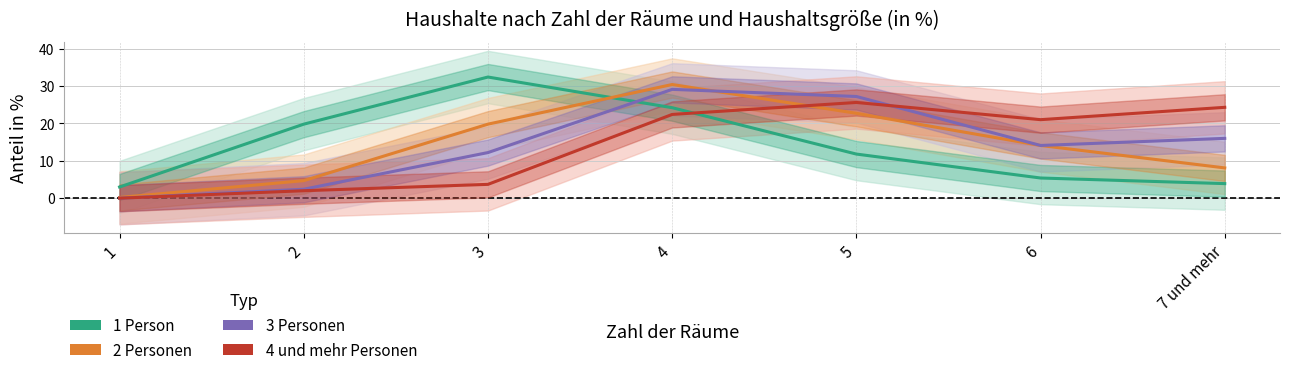

True or false: 2 Personen has a value of 20.7 at 6.

False